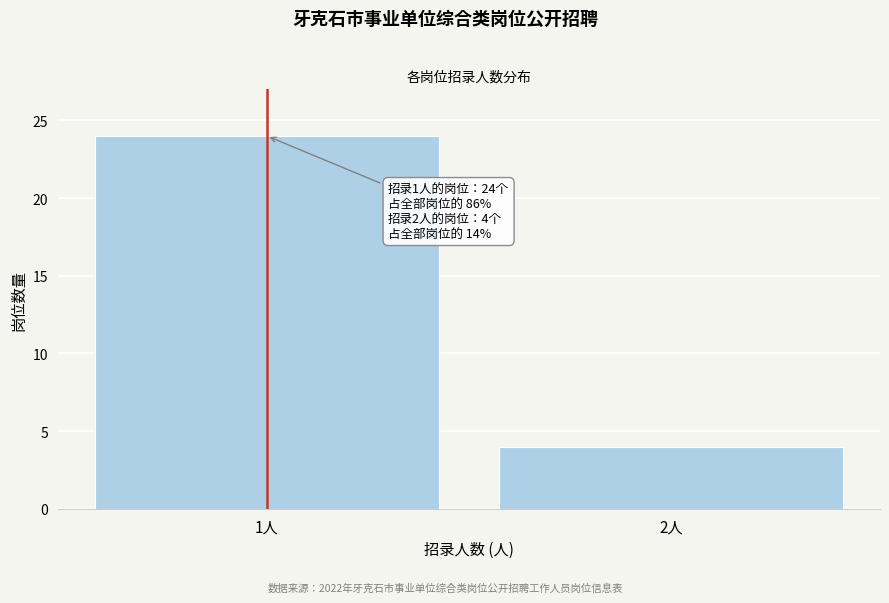

Reading left to right, transcribe all the data shown in this chart.

24	4